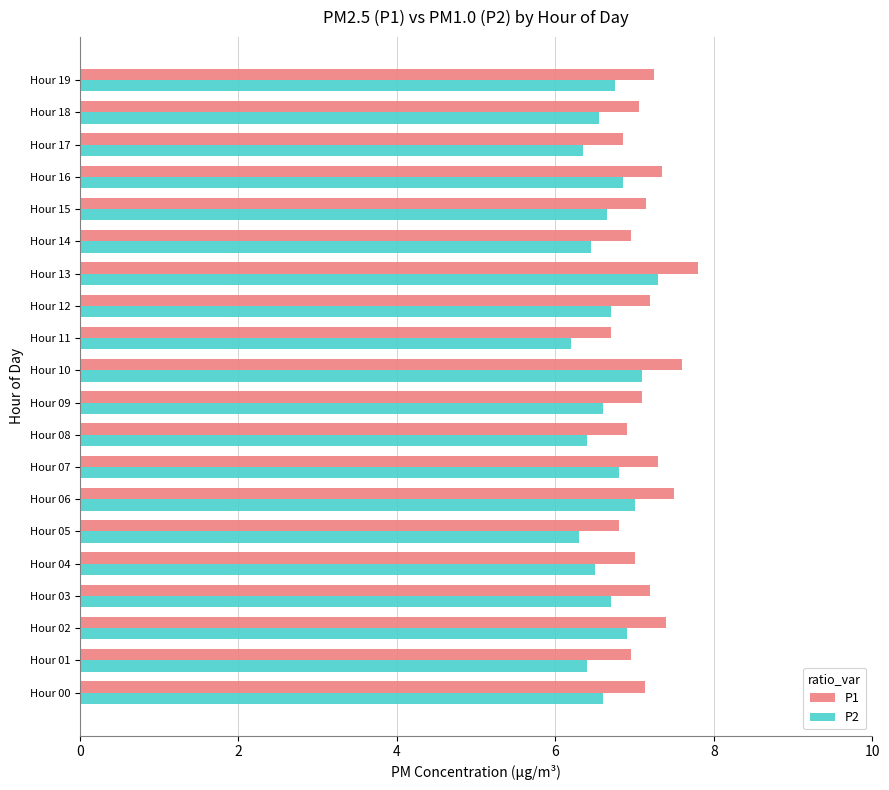

List the series in order of their peak value, lowest first.

P2, P1